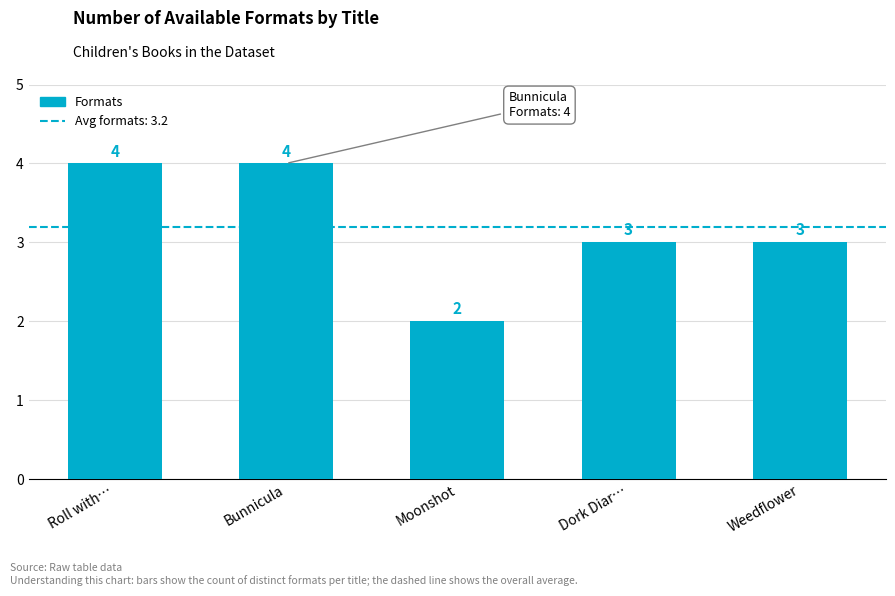

Count the values in the range 3 to 4.

4